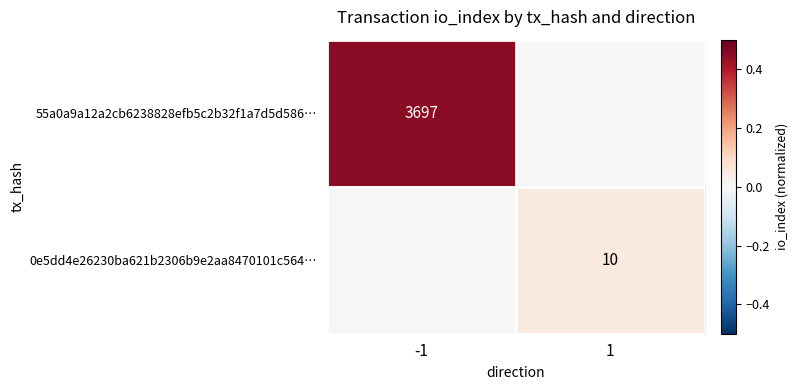

Which has a higher value, 1 or -1?

-1